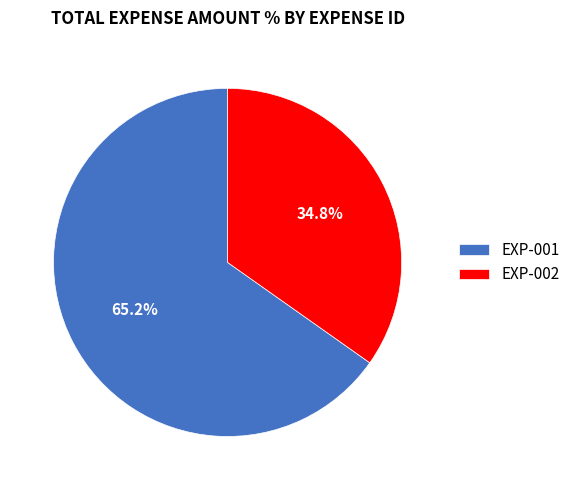

How many slices are in this pie chart?

2